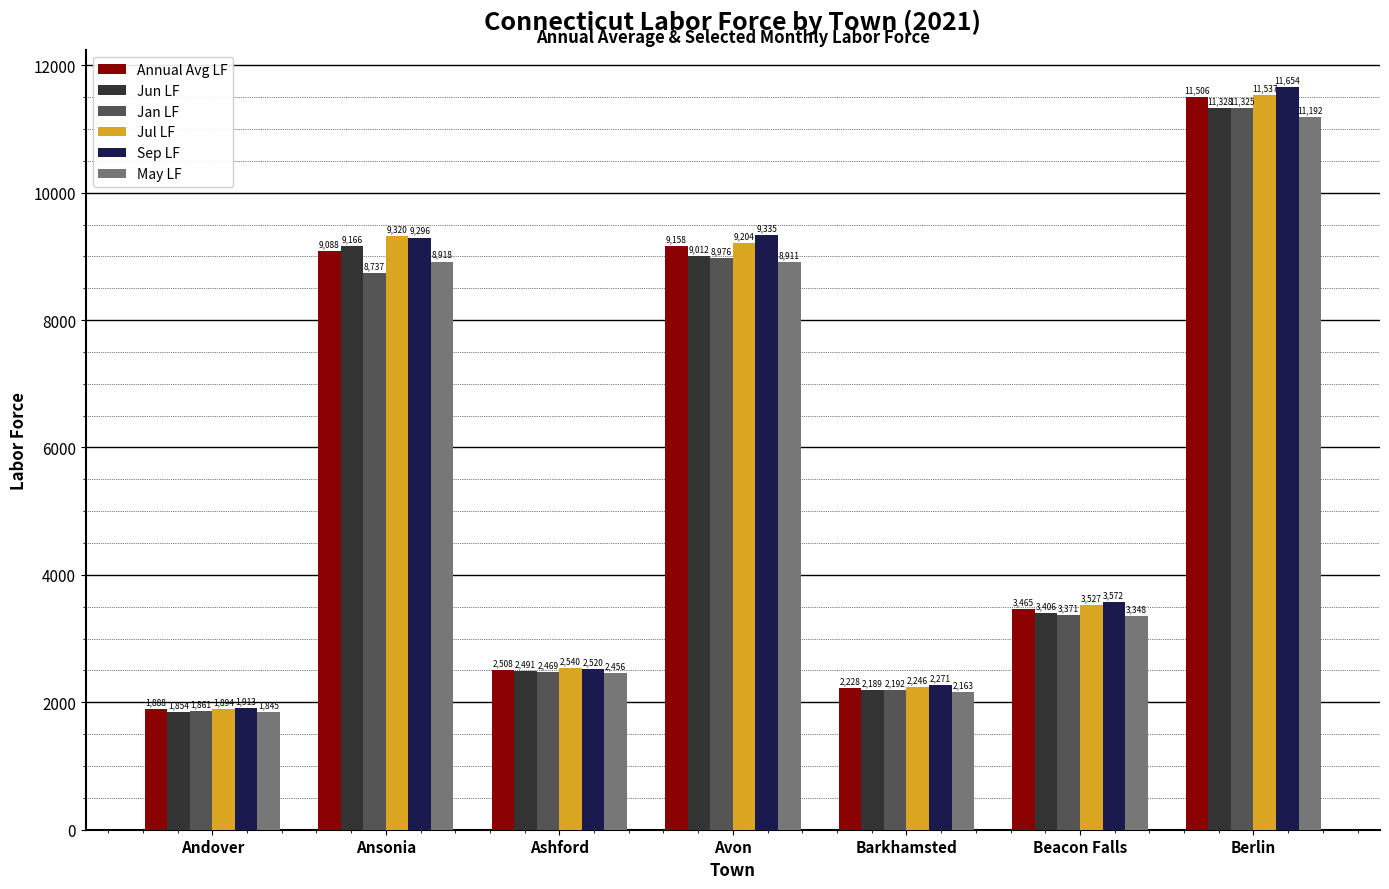

True or false: Jun LF has a value of 1854 at Andover.

True